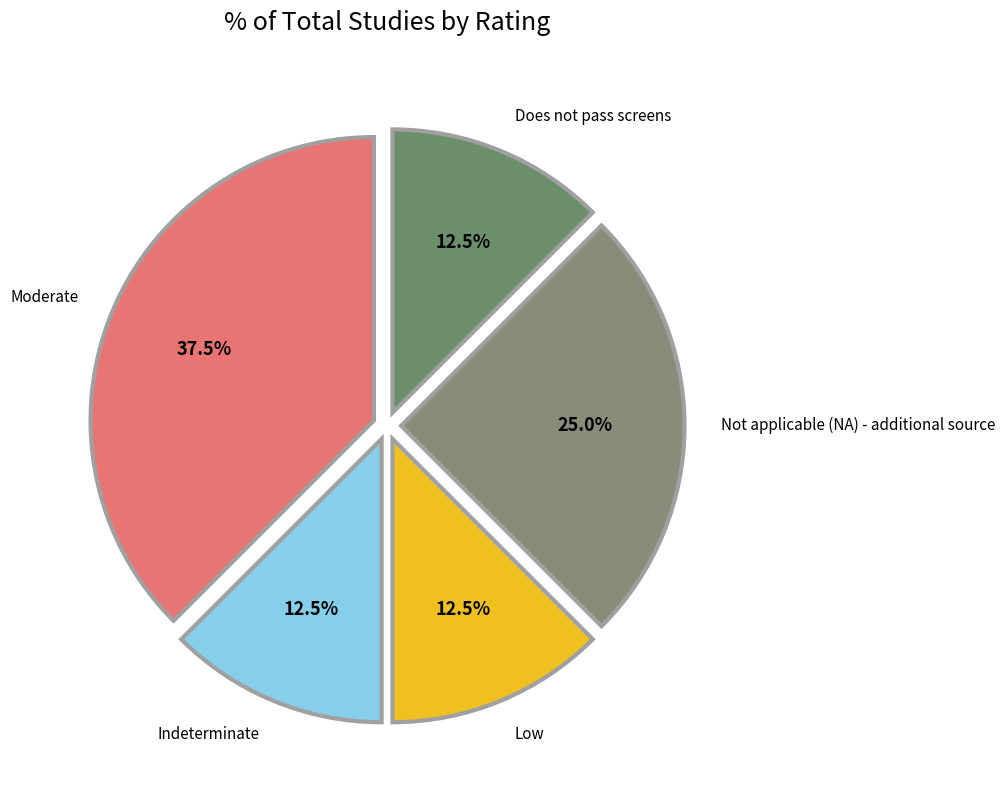

Approximately how many times larger is the value at Moderate compared to Indeterminate?

3.0